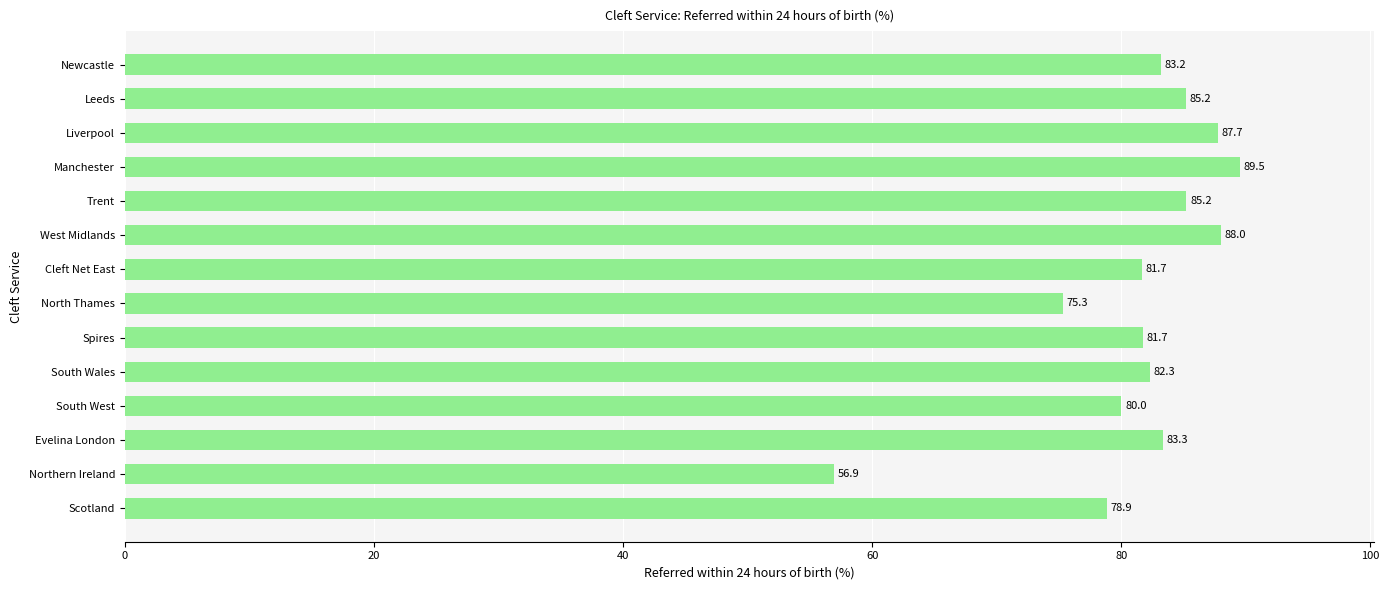

The chart shows a value of 56.3 at South Wales. True or false?

False